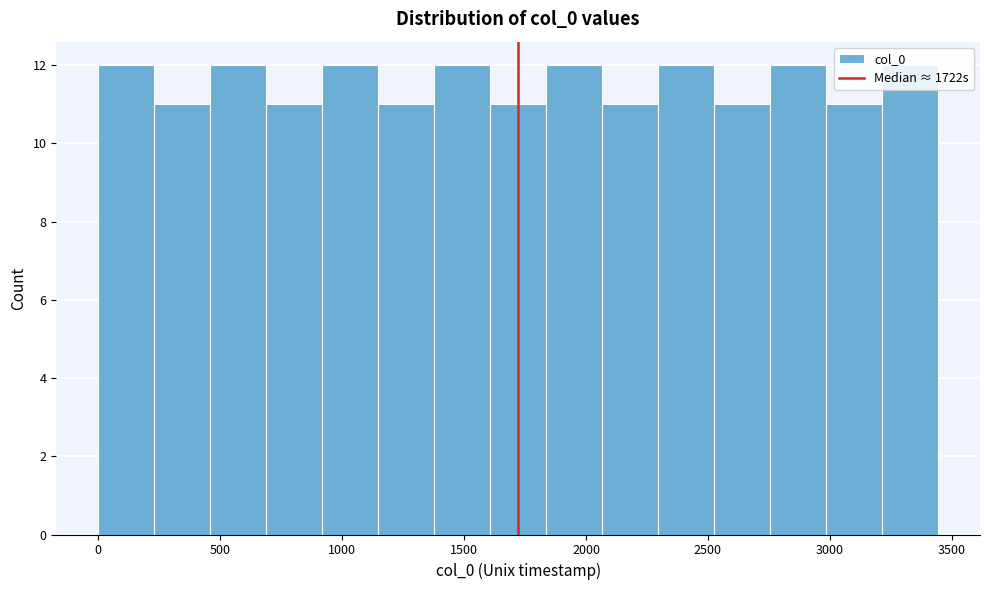

Reading left to right, list every bar in this chart as the range it spans on the x-axis followed by its height. Neither the bar edges nor the heights are printed on the chart, so give them approximately, as read against the axes.

0 to 250: 12
250 to 450: 11
450 to 700: 12
700 to 900: 11
900 to 1150: 12
1150 to 1400: 11
1400 to 1600: 12
1600 to 1850: 11
1850 to 2050: 12
2050 to 2300: 11
2300 to 2550: 12
2550 to 2750: 11
2750 to 3000: 12
3000 to 3200: 11
3200 to 3450: 12